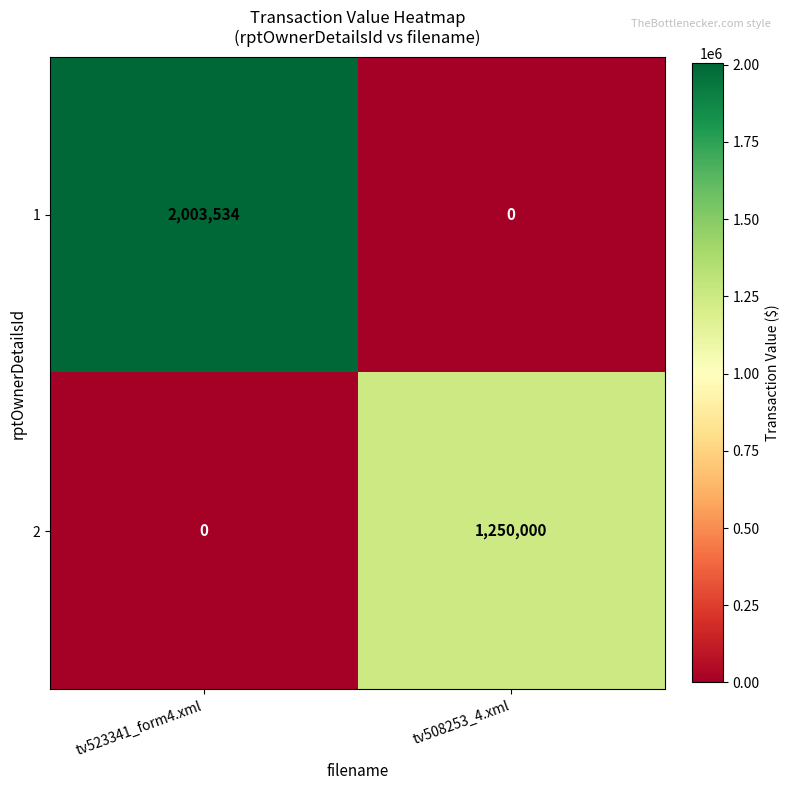

Reading right to left, extract all data points from this chart.

1: tv508253_4.xml=0	tv523341_form4.xml=2003534
2: tv508253_4.xml=1250000	tv523341_form4.xml=0